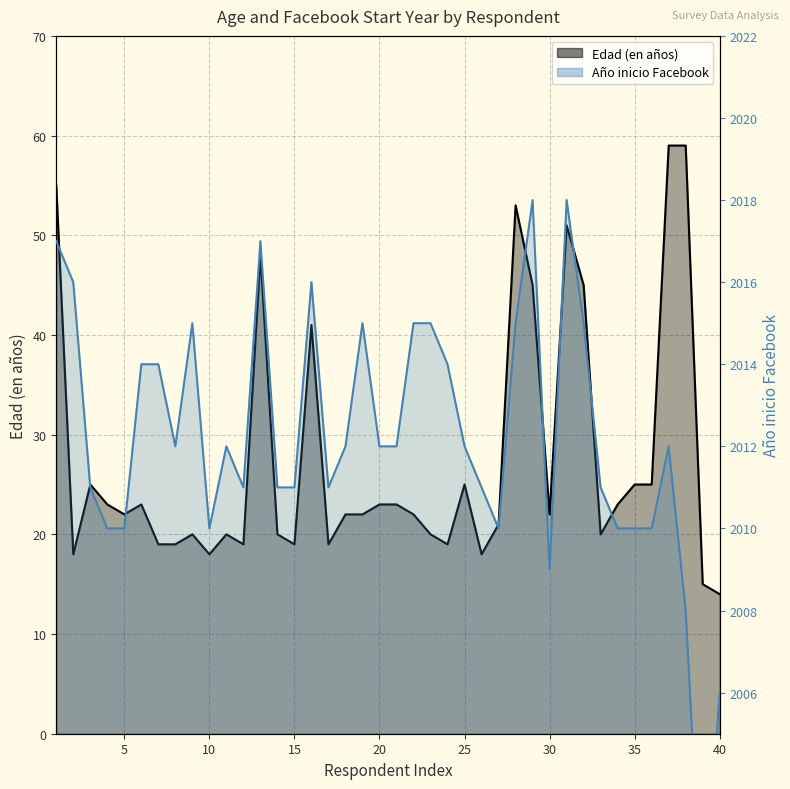

What is the value of the Ano inicio Facebook point at the 33rd from the left?

2011